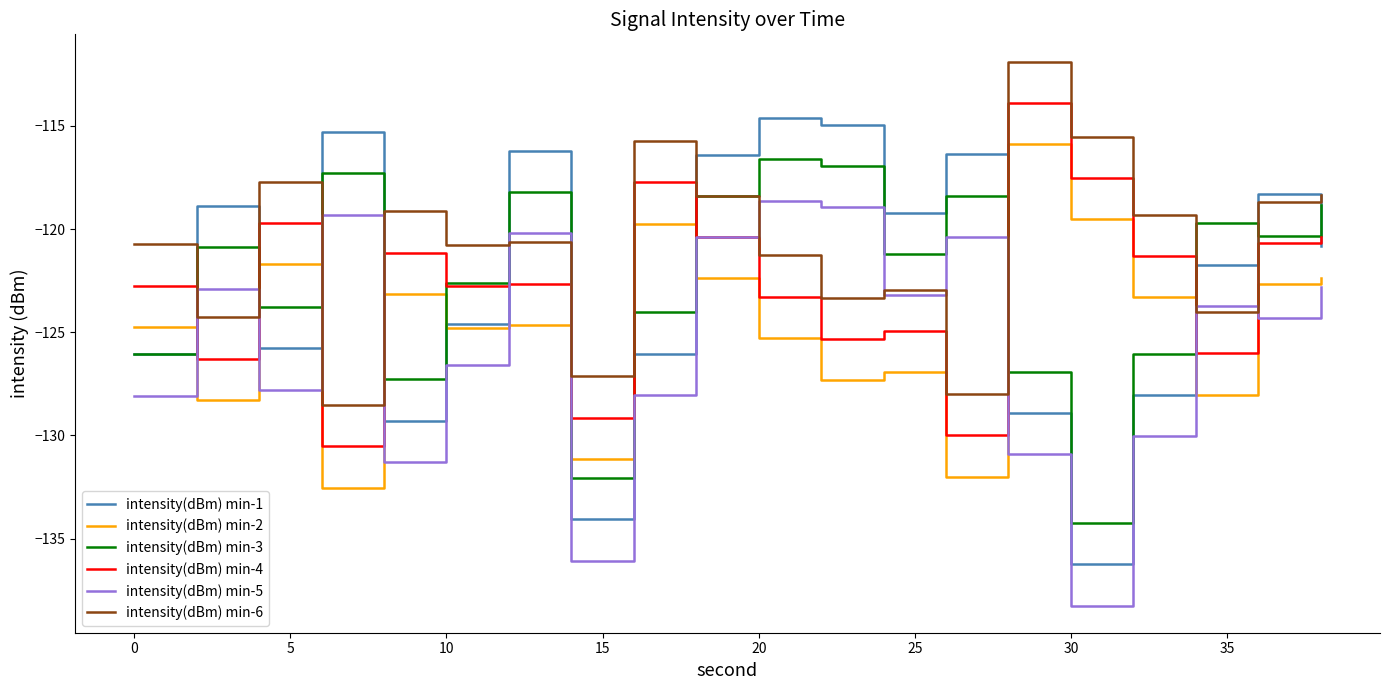

How many lines are shown in the chart?

6